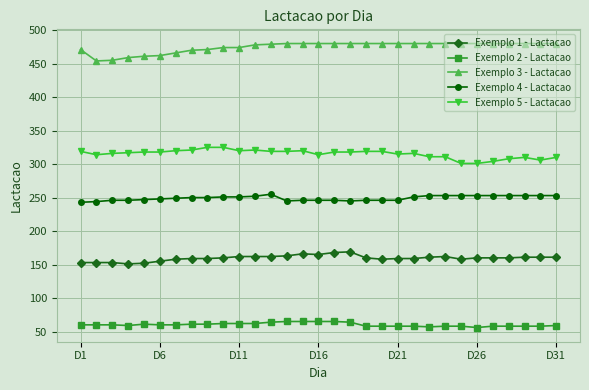

What is the value of the Exemplo 3 - Lactacao point at the 16th from the left?

480